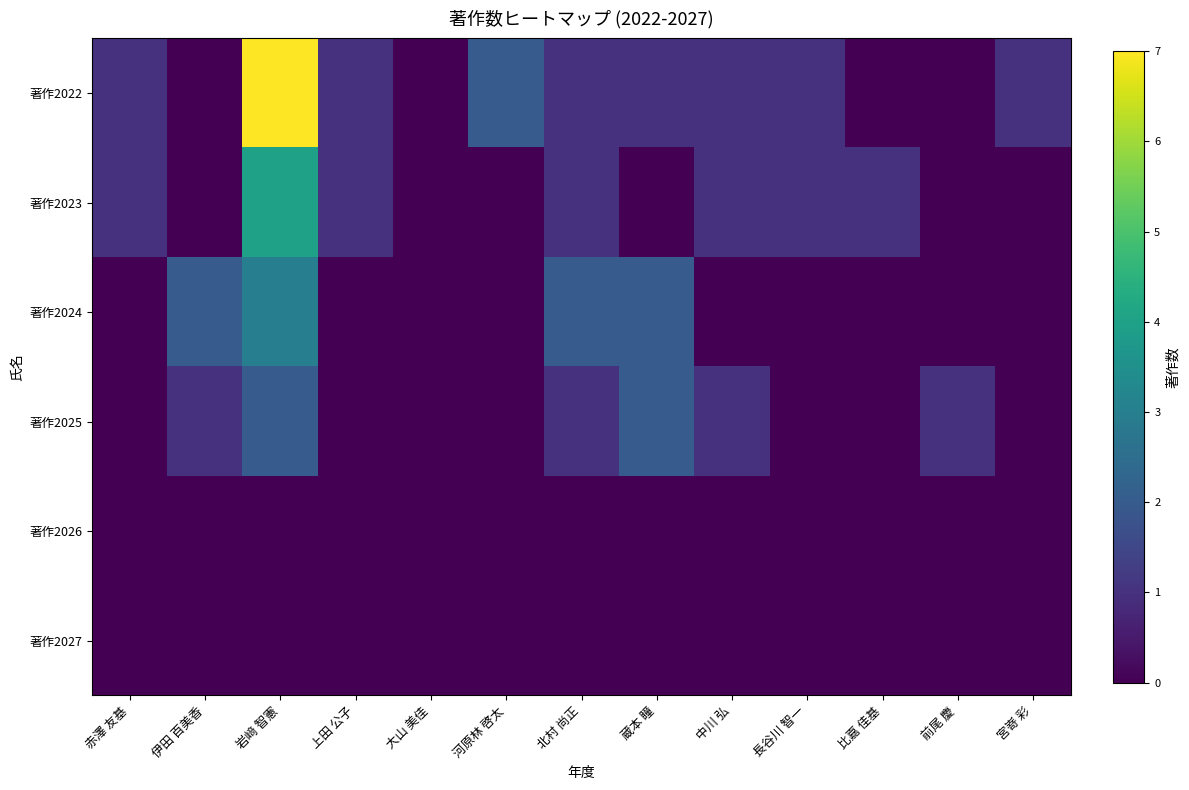

Between 中川 弘 and 比嘉 佳基, which series saw the biggest shift?

著作2022